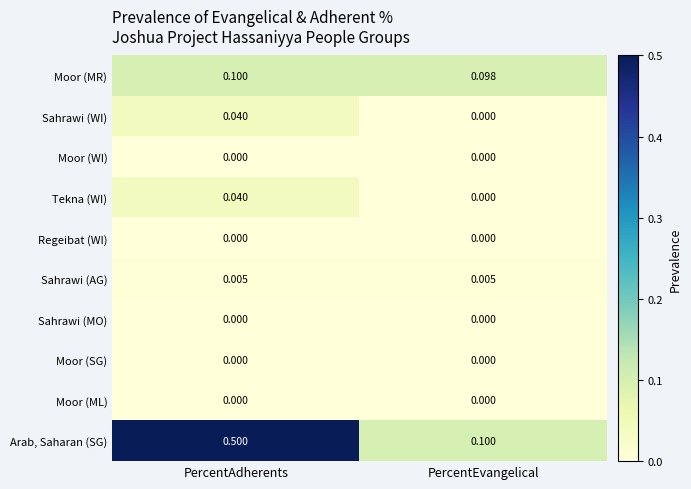

What is the spread (max minus min) of values at PercentAdherents?

0.5